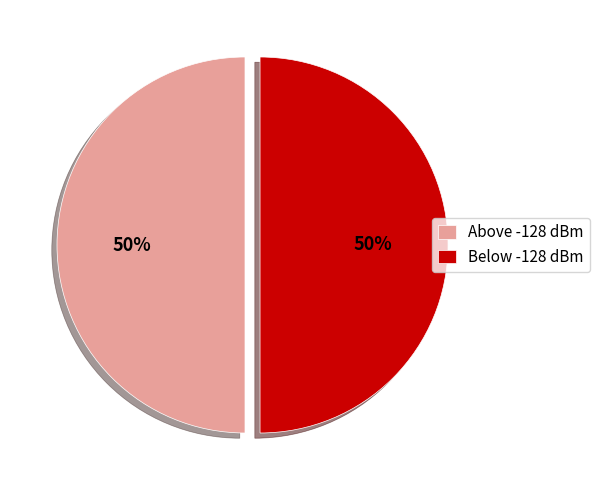

Count the number of slices in the pie.

2